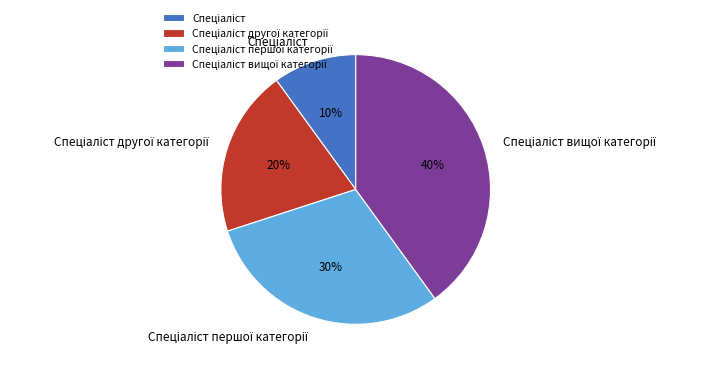

Is there a majority slice in this chart?

No